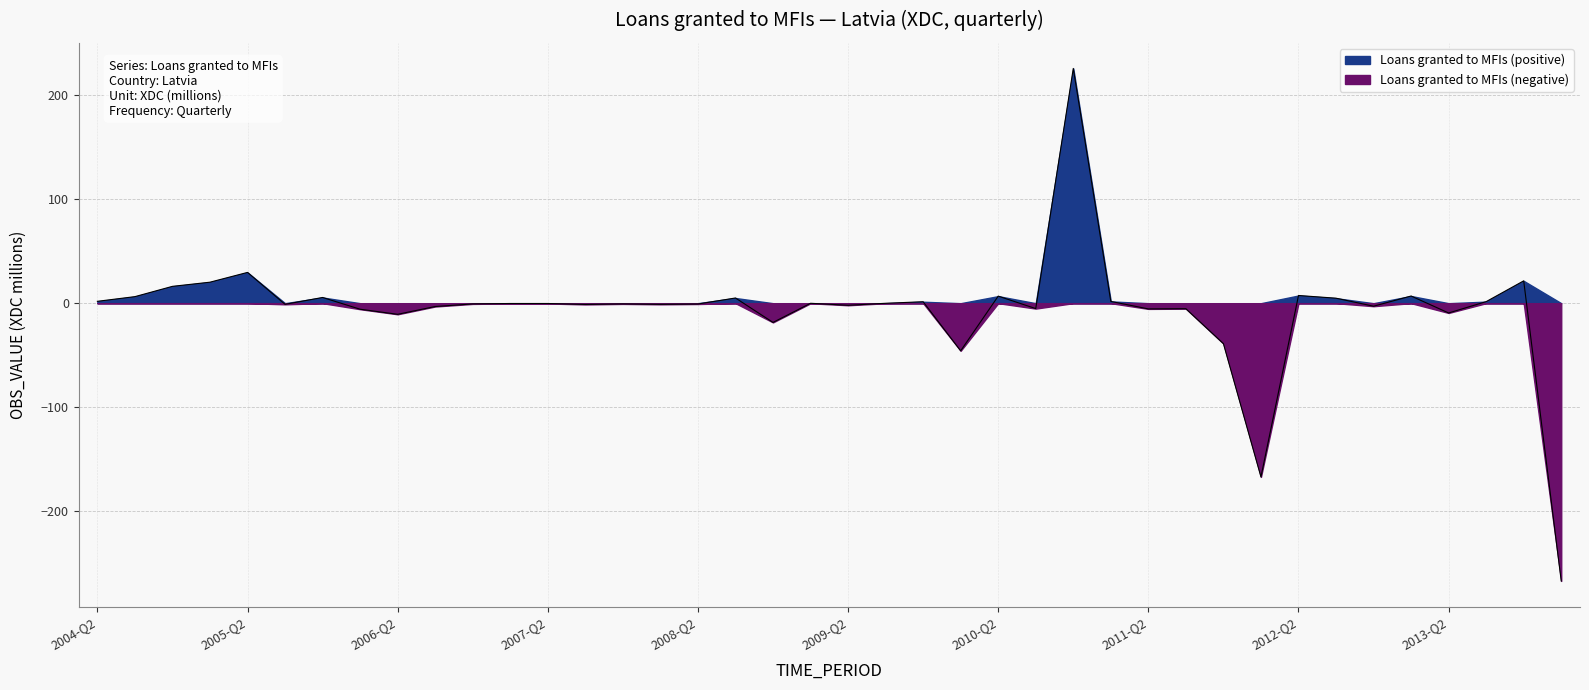

How many positive values are there?

16